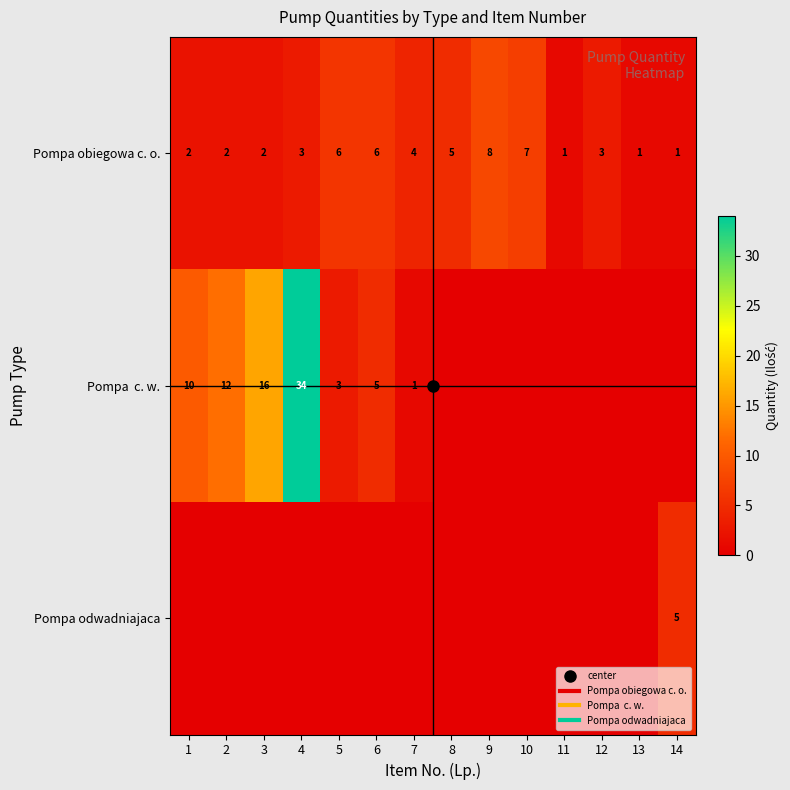

Which series changed the most between 7 and 8?

Pompa obiegowa c. o.